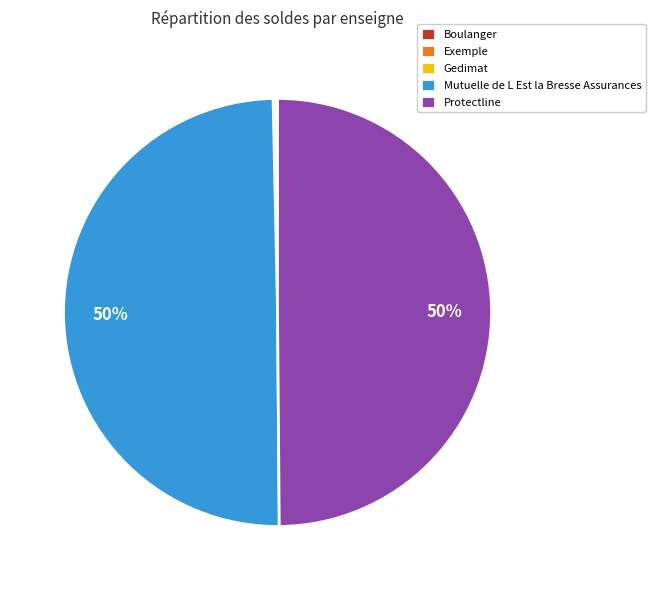

Is it true that Mutuelle de L Est la Bresse Assurances is 65% of the pie?

False